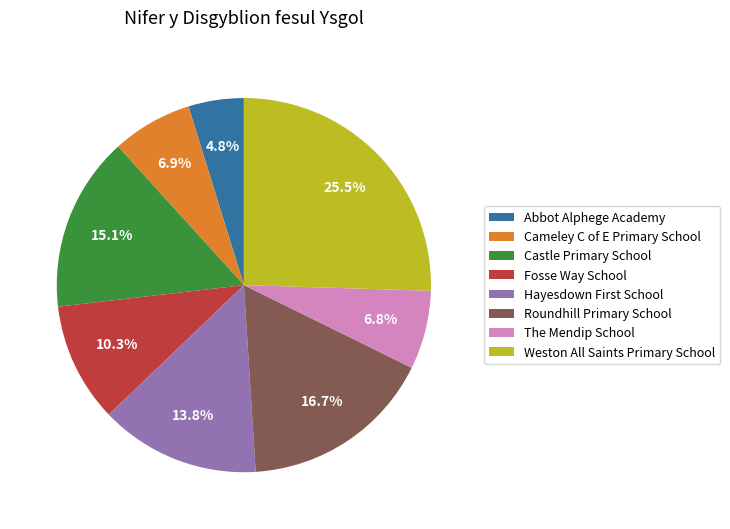

Does Cameley C of E Primary School account for over 50% of the chart?

No